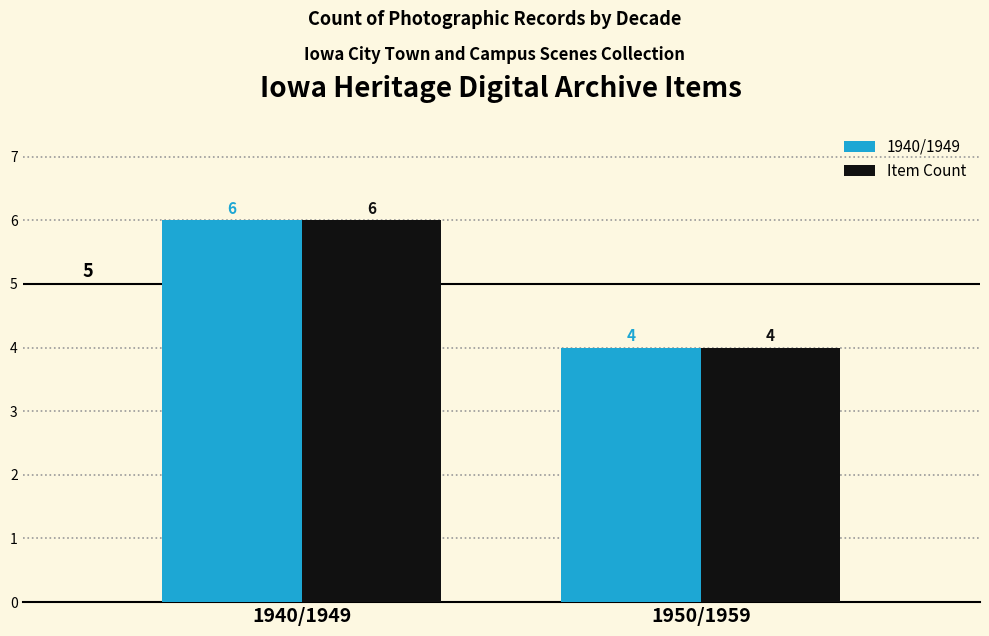

Is it true that 1940/1949 equals 1 at 1940/1949?

False